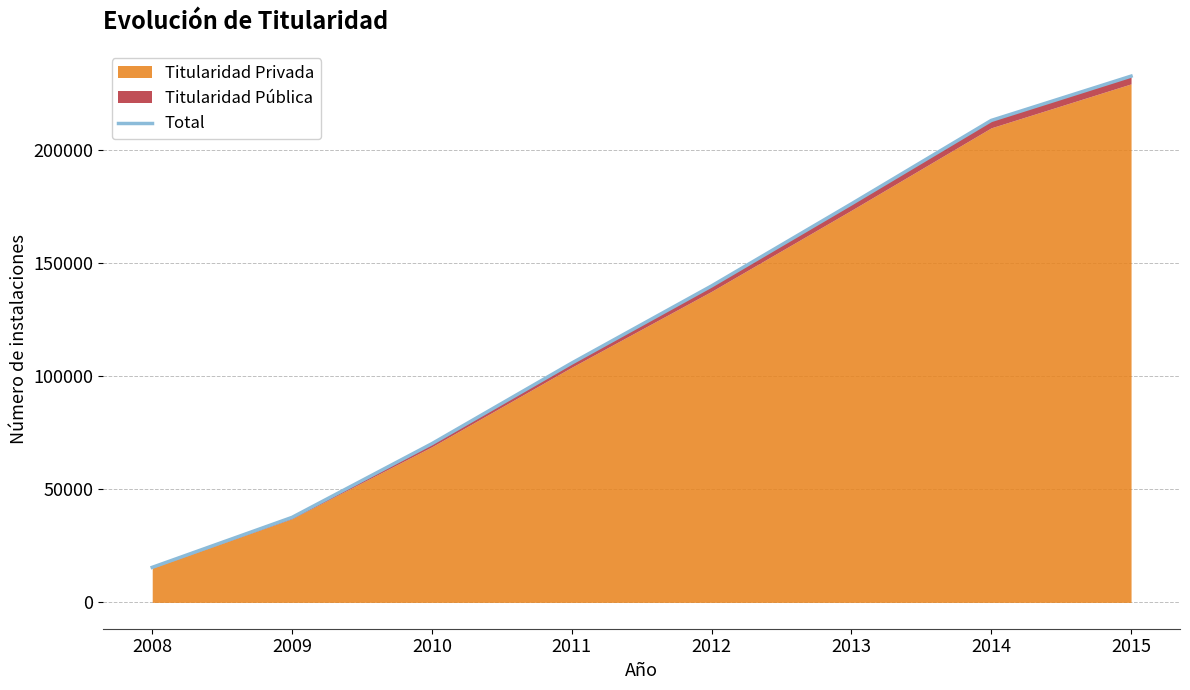

True or false: there are more than 0 points higher than both neighbors.

False